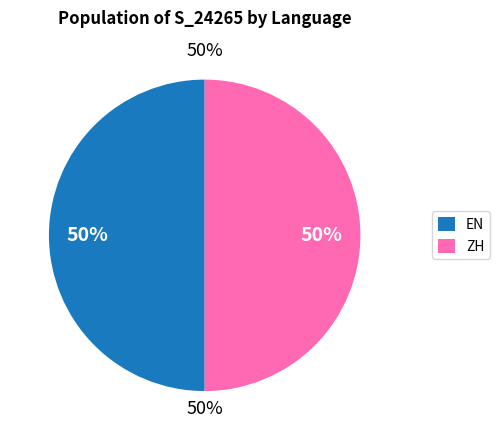

Which slice is the smallest?

ZH